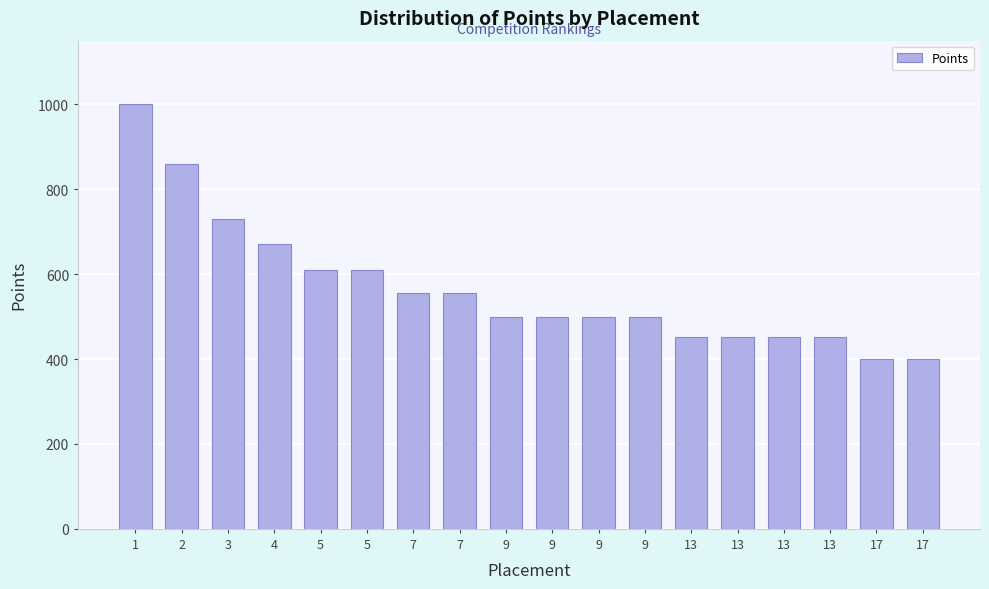

Between 9 and 13, which is larger?

9